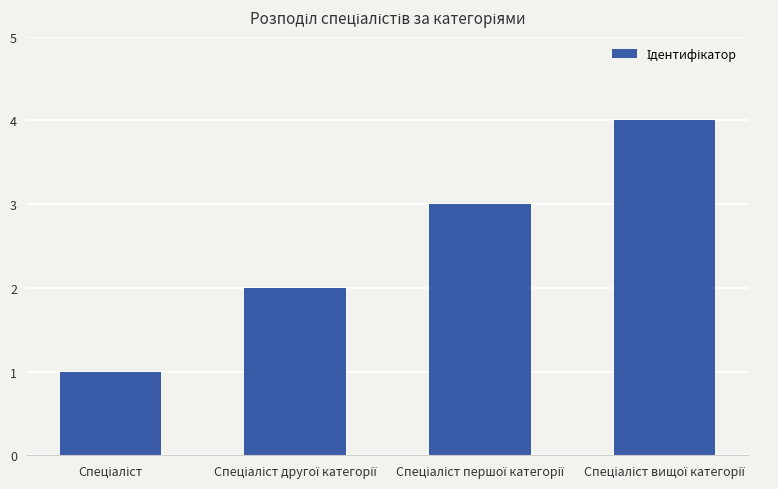

Reading left to right, what are all the values shown in this chart?

1	2	3	4